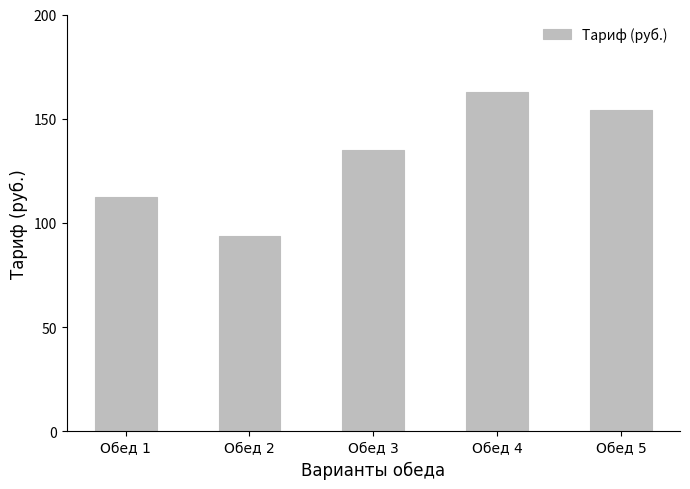

The chart shows a value of 72.2 at Обед 3. True or false?

False